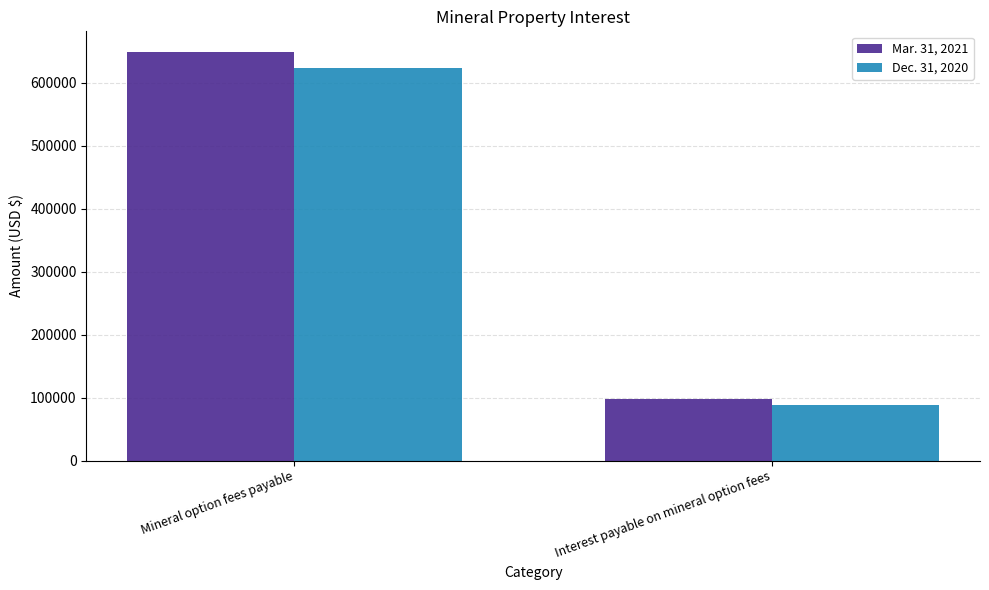

What position from the right is Interest payable on mineral option fees?

1